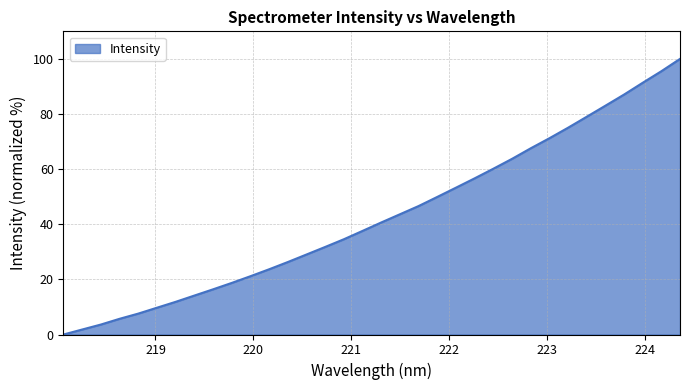

What is the greatest value displayed?

100.0